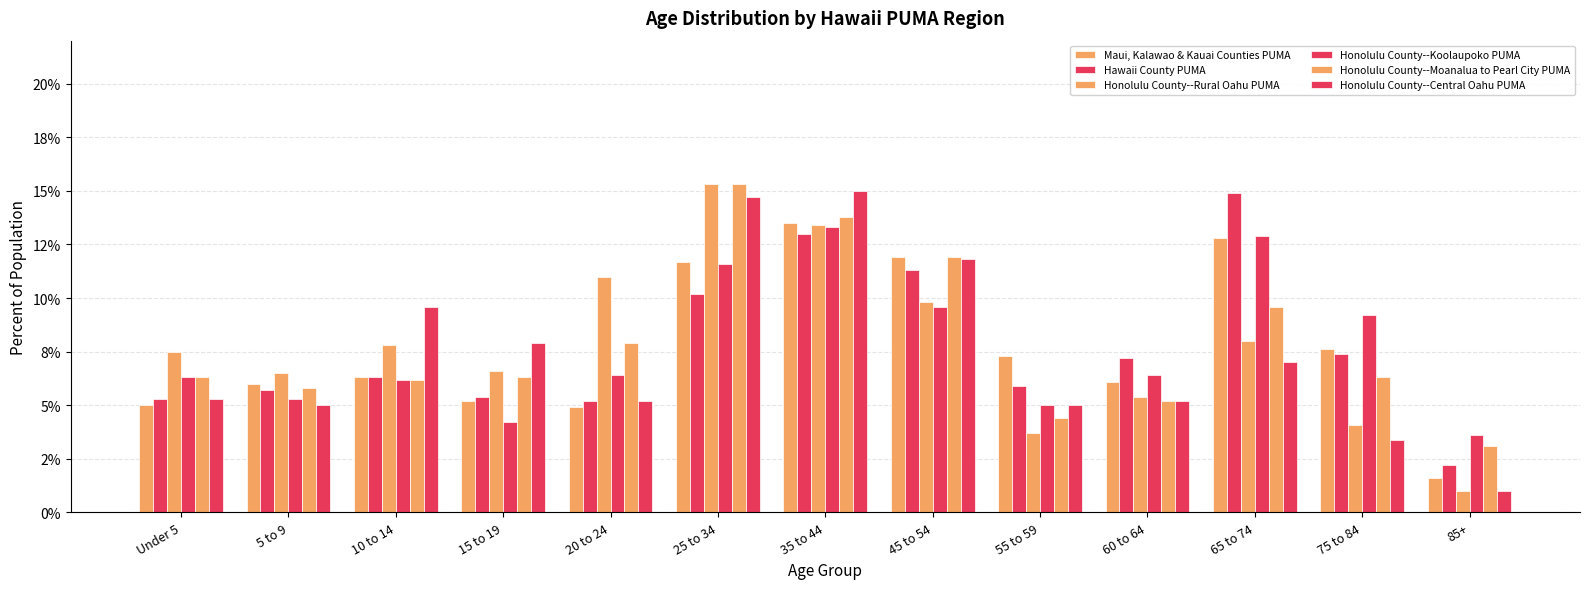

Which series has the largest range (max minus min)?

Honolulu County--Rural Oahu PUMA